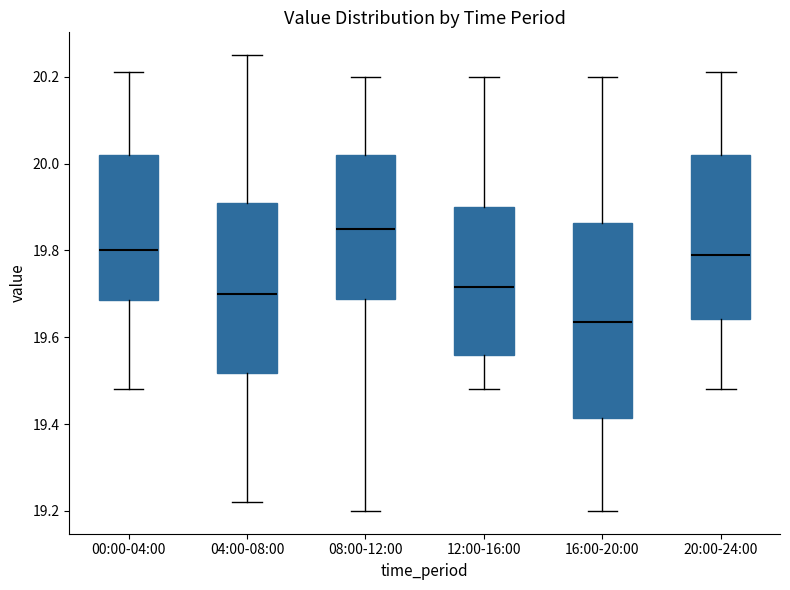

Where does the lower whisker of the box for 00:00-04:00 end on the y-axis? The values are not printed on the chart, so give them approximately, as read against the axis.

19.48